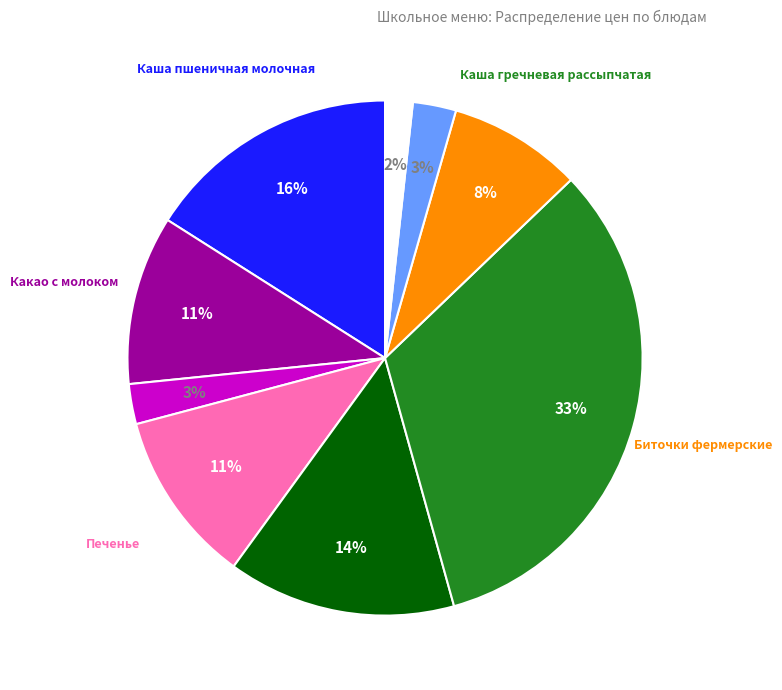

Does any single category account for the majority?

No